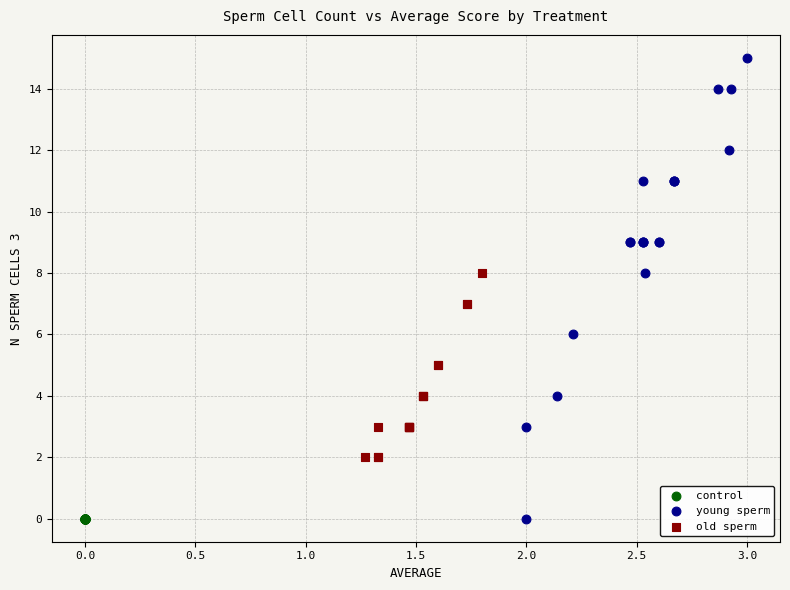

Which series contains the highest Y value?

young sperm